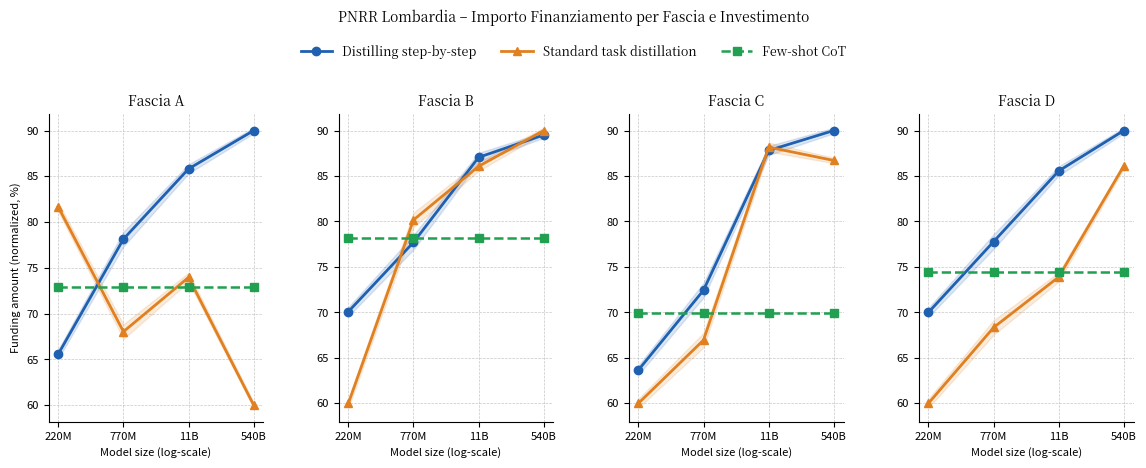

What is the smallest value displayed?

60.0